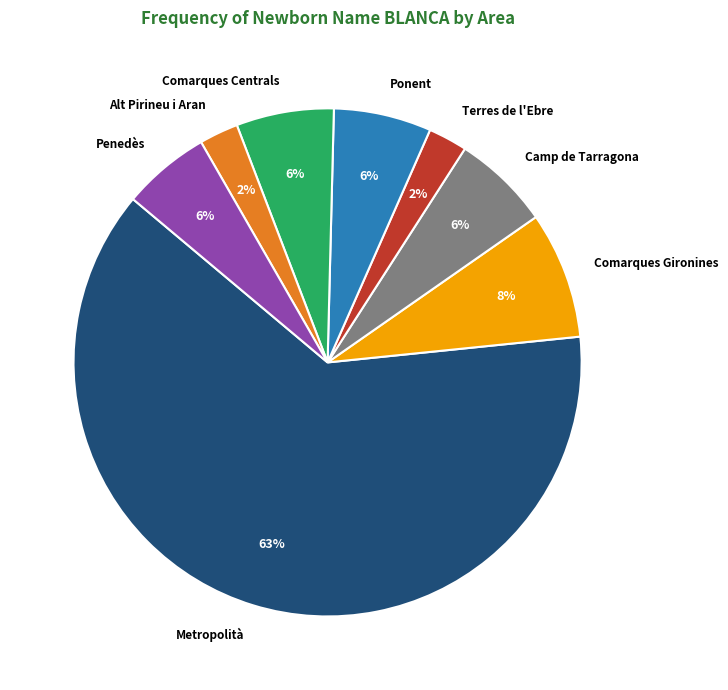

To the nearest percent, what is the average slice percentage?

12%